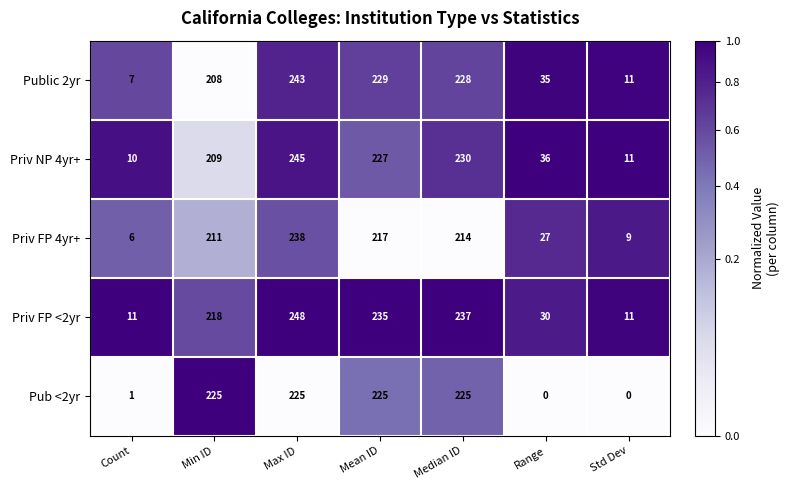

What is the difference between the Priv FP 4yr+ values at Range and Min ID?

184